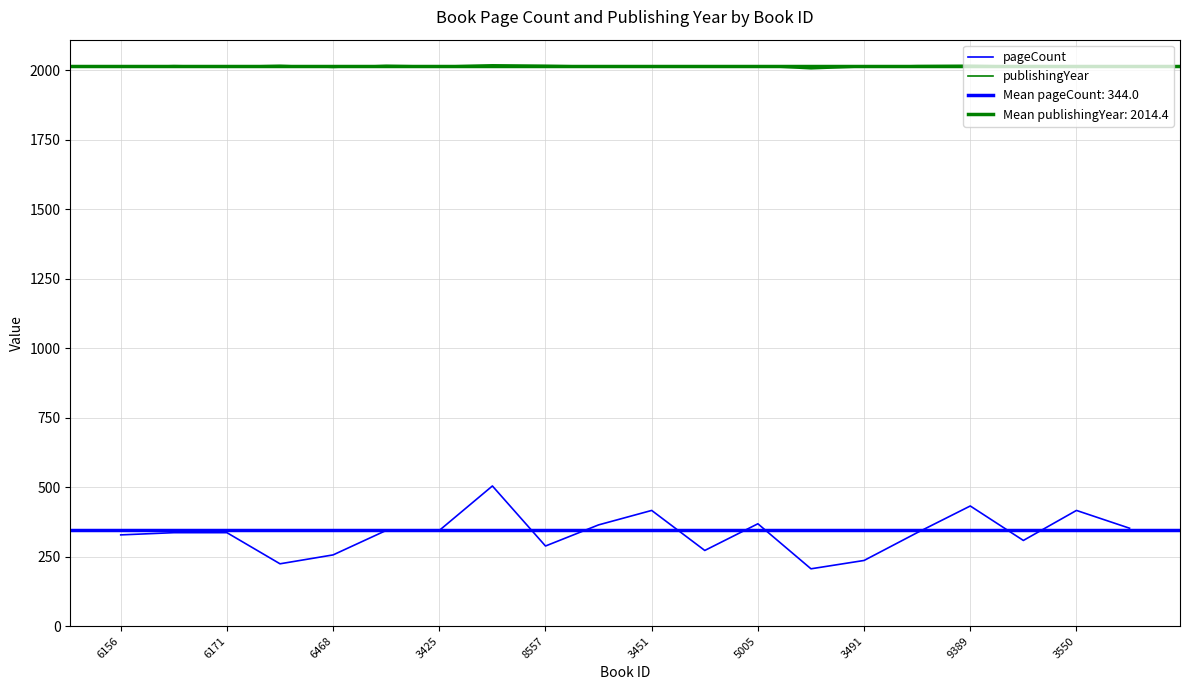

In pageCount, how many points are higher than both neighbors (excluding endpoints)?

5